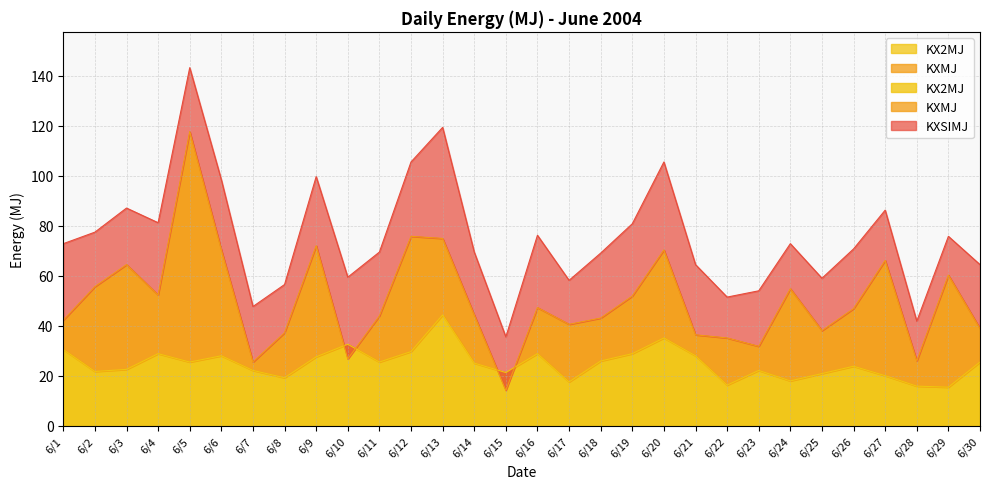

What are all the series names shown in the legend?

KXSIMJ, KXMJ, KX2MJ